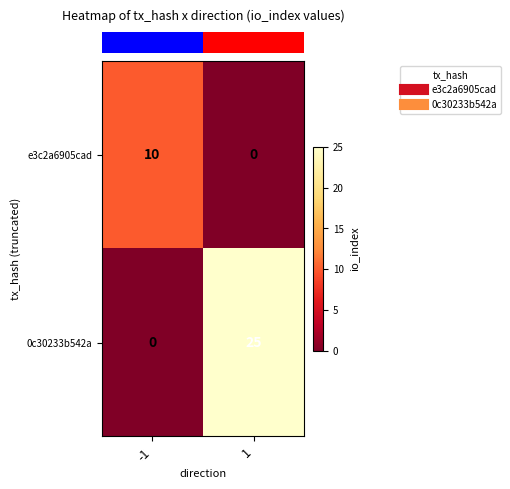

Count the number of categories in the chart.

2